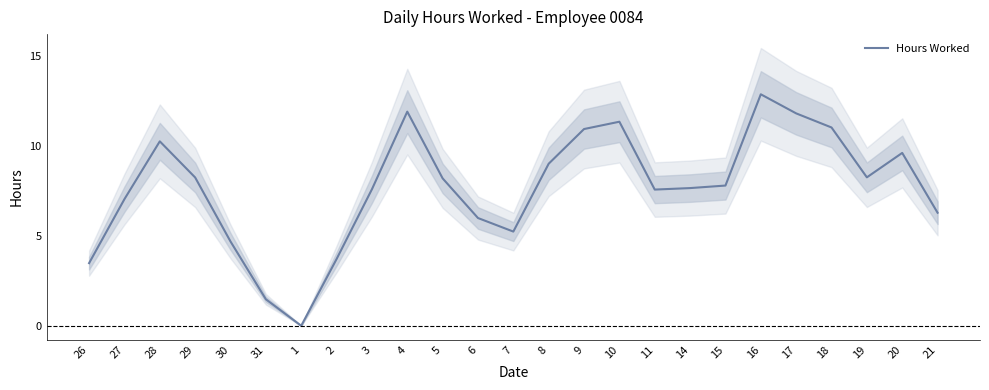

How many values are above zero?

24